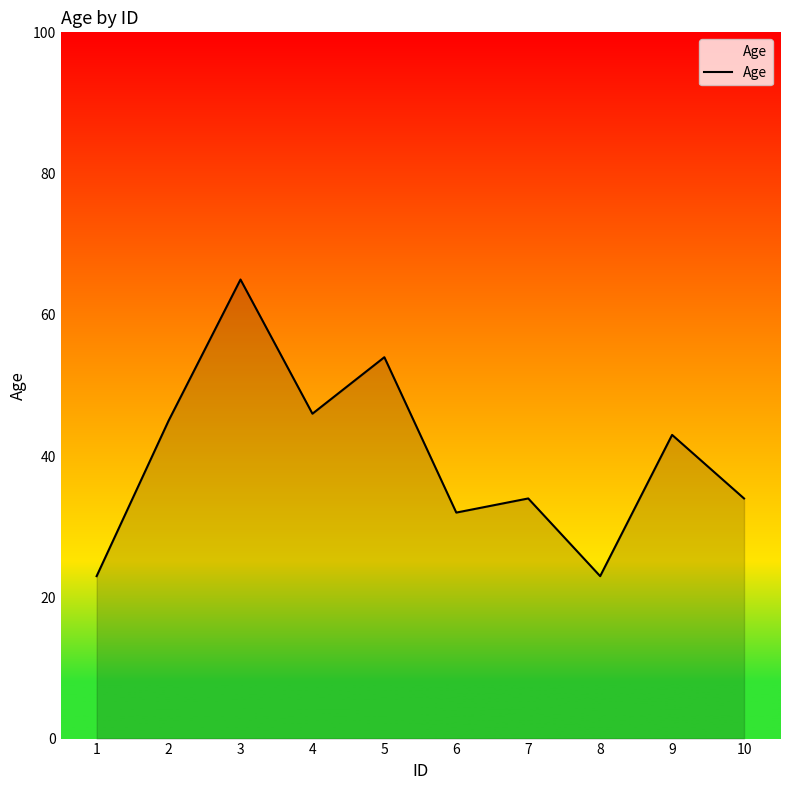

Reading left to right, what are all the values shown in this chart?

23	45	65	46	54	32	34	23	43	34